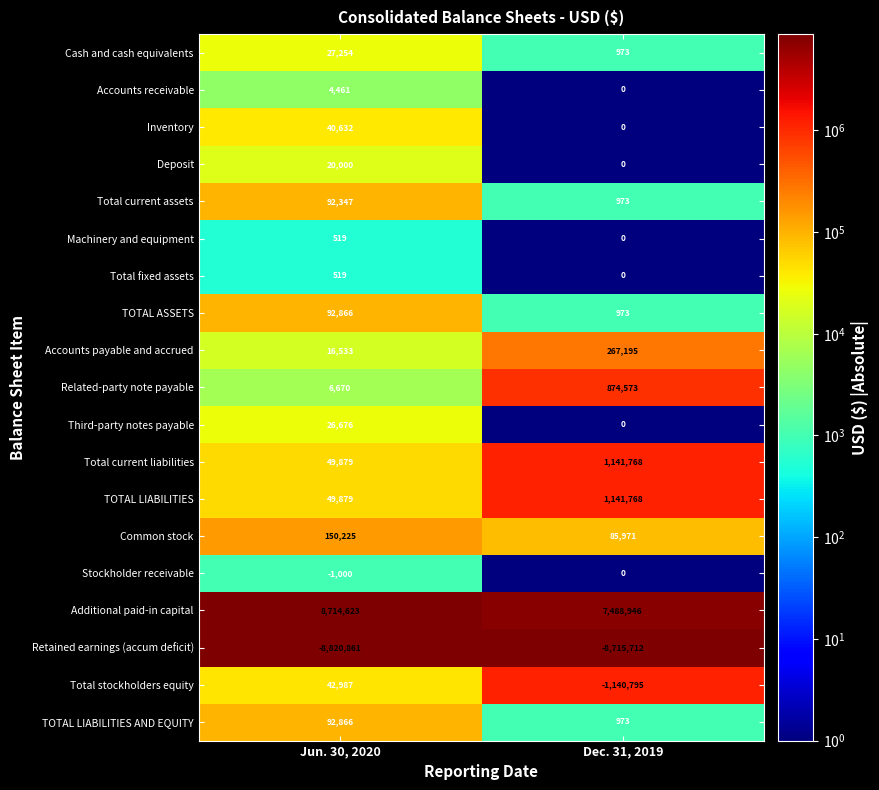

What is the sum of all Accounts receivable values?

4461